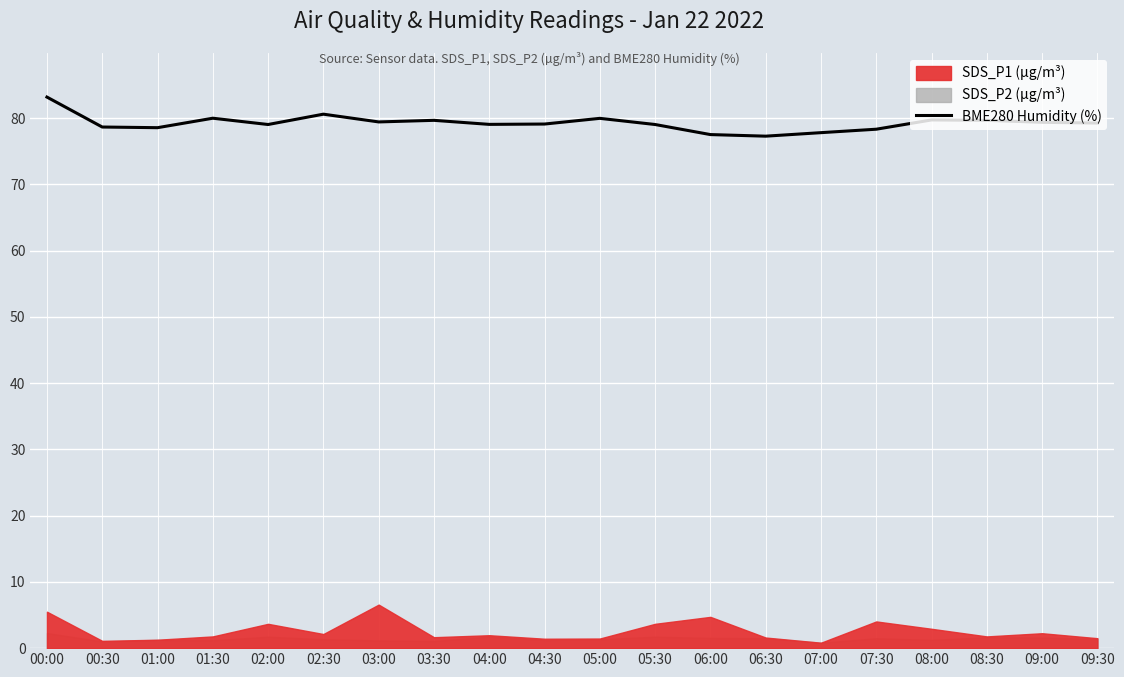

What is the label of the 2nd point from the left?

00:30